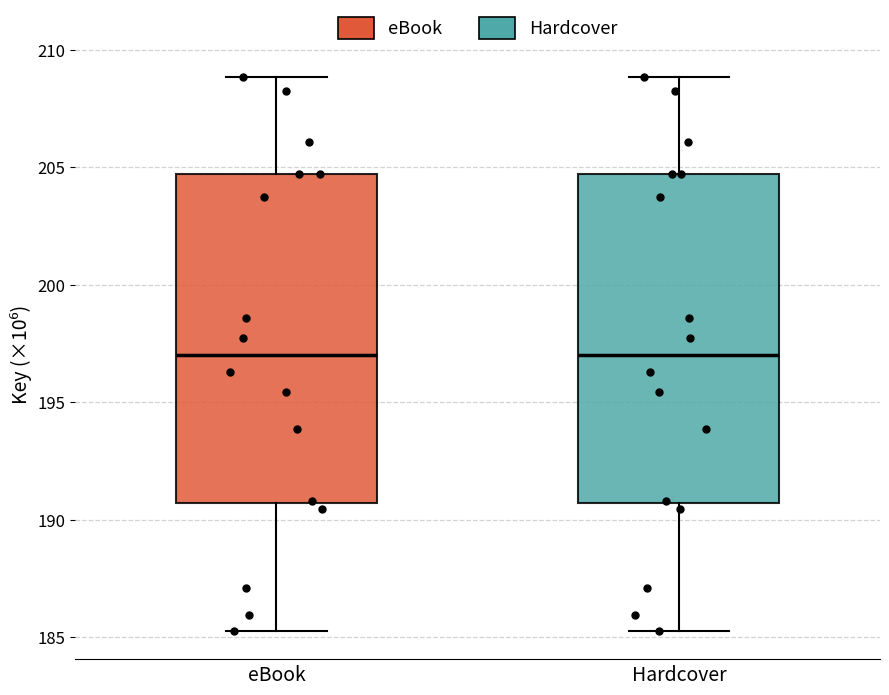

Reading left to right, transcribe this box plot: for each box, give where its median line is, the range the box spans, and where its two whiskers end, as read against the y-axis. The values are not printed on the chart, so give them approximately, as read against the axis.

eBook: median 197.0, box 190.5 to 204.5, whiskers 185.0 to 209.0
Hardcover: median 197.0, box 190.5 to 204.5, whiskers 185.0 to 209.0